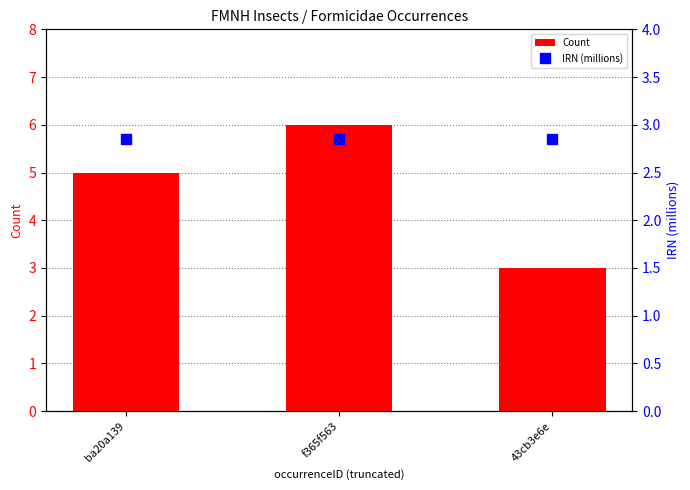

Reading left to right, extract all data points from this chart.

Count: ba20a139=5.0	f365f563=6.0	43cb3e6e=3.0
IRN (millions): ba20a139=2.9	f365f563=2.9	43cb3e6e=2.9